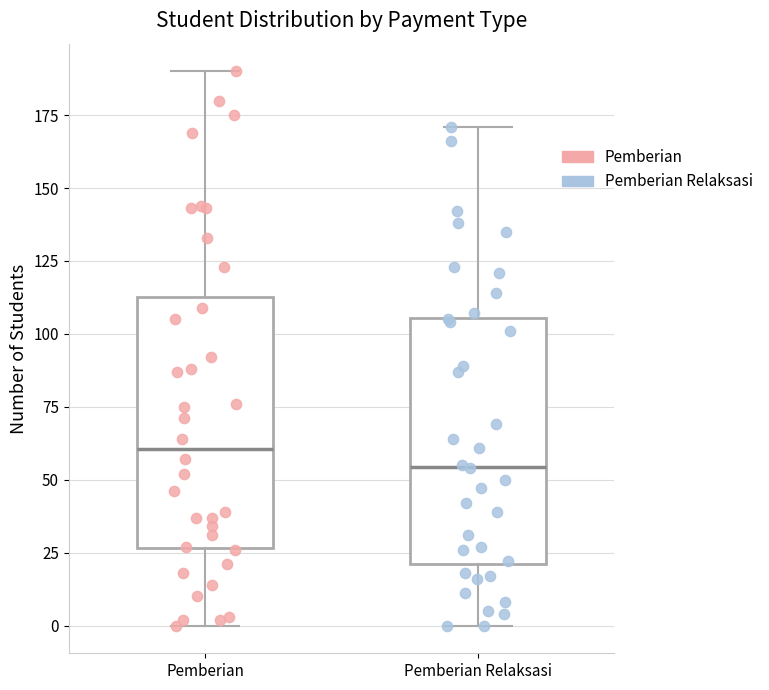

Where does the median line of the box for Pemberian Relaksasi sit on the y-axis? The values are not printed on the chart, so give them approximately, as read against the axis.

55